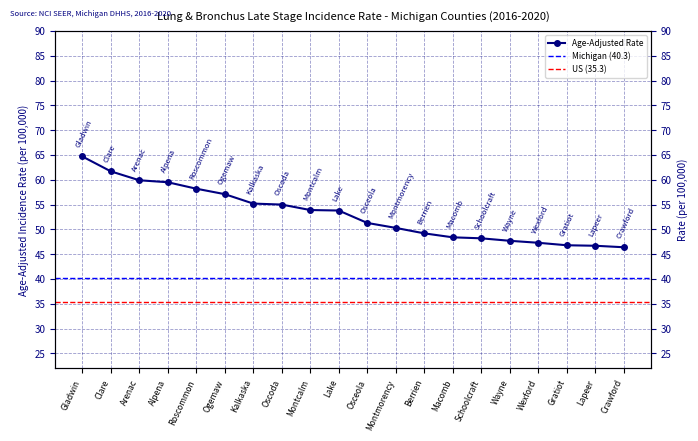

How many values are below 53?

10